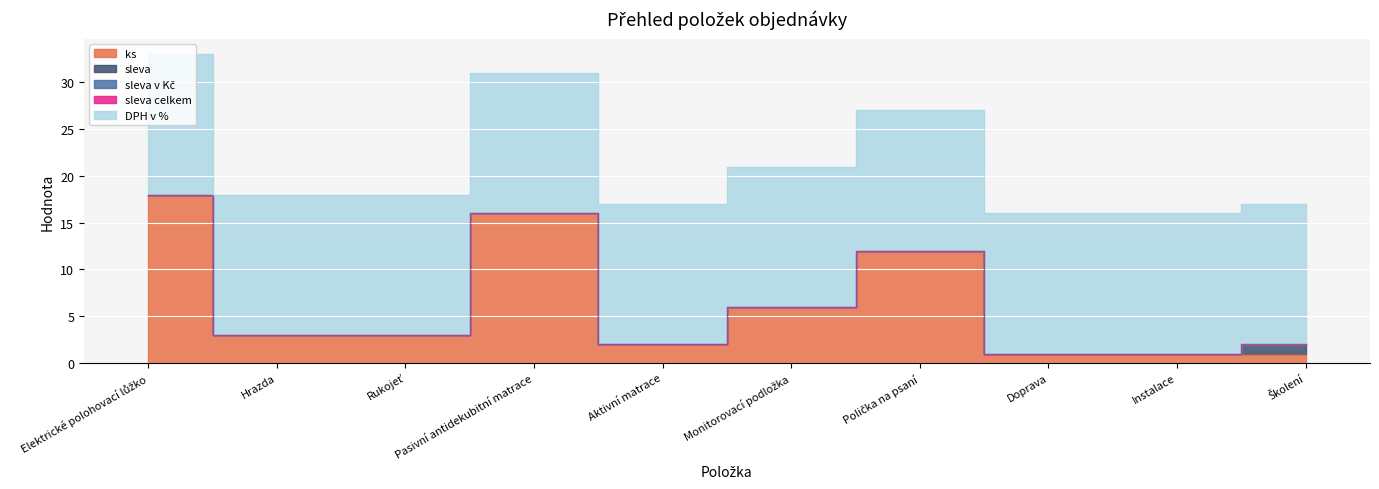

What position from the right is Elektrické polohovací lůžko?

10